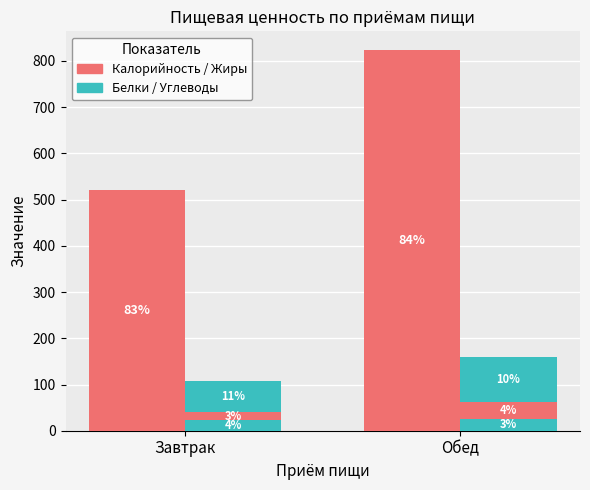

Which series has the largest range (max minus min)?

Калорийность